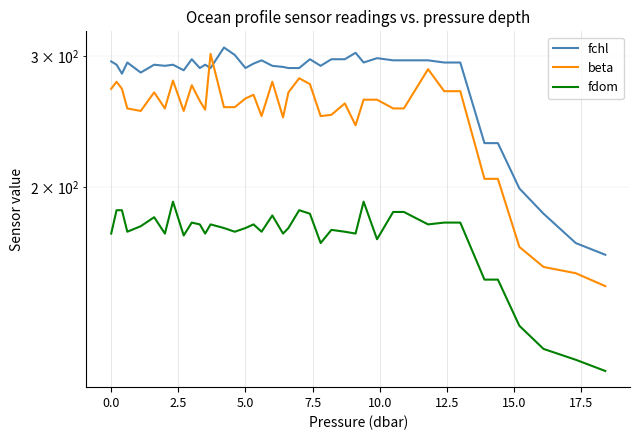

How many distinct data groups are displayed?

3